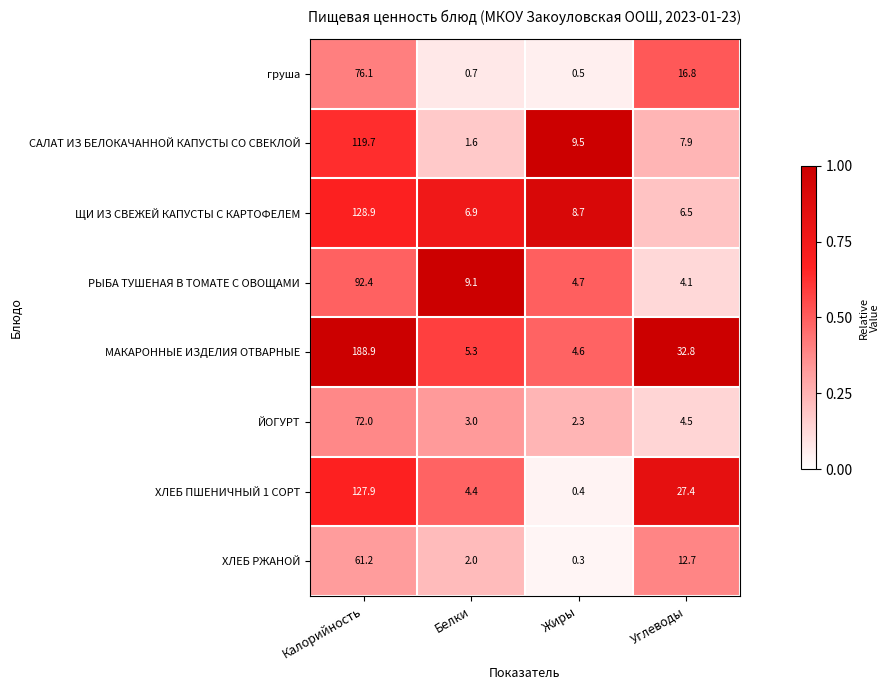

Where is САЛАТ ИЗ БЕЛОКАЧАННОЙ КАПУСТЫ СО СВЕКЛОЙ nearest to the value 60?

Жиры